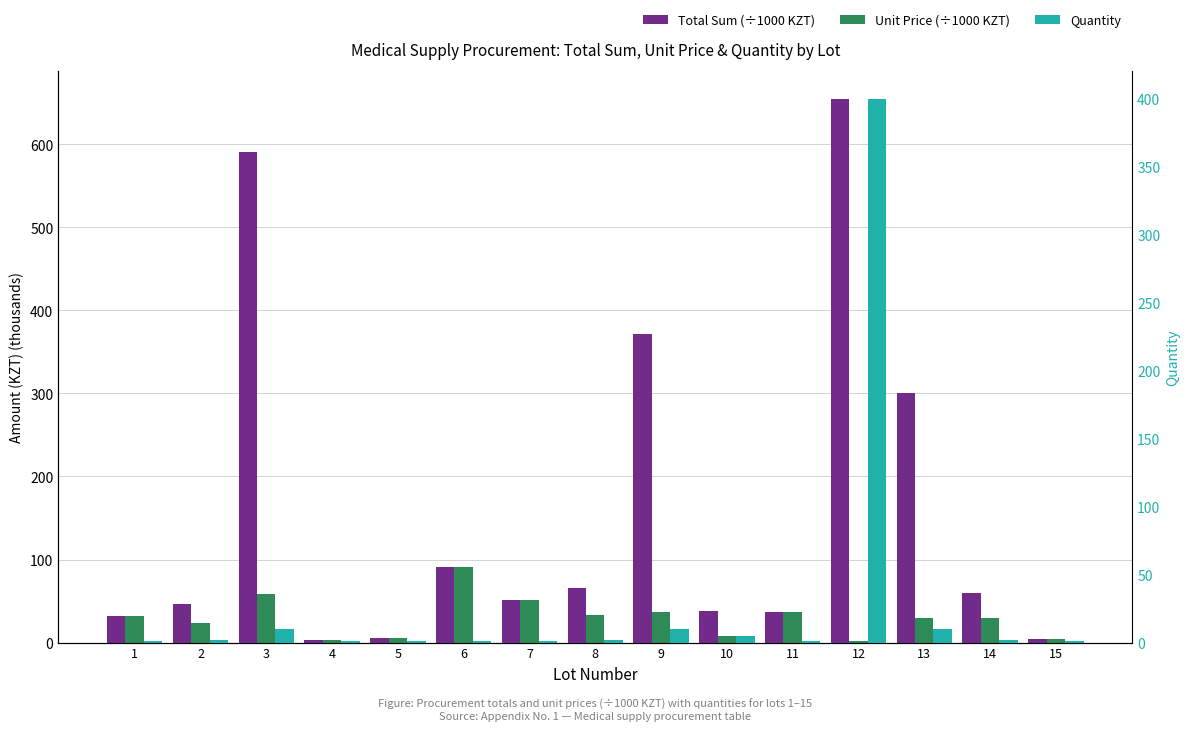

How many bars are there in total?

45